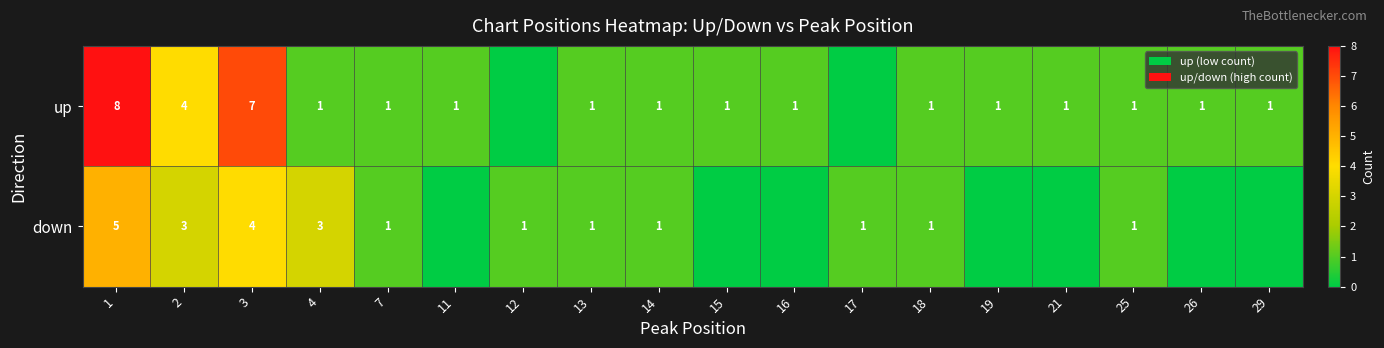

What is the total value across all series at 15?

1